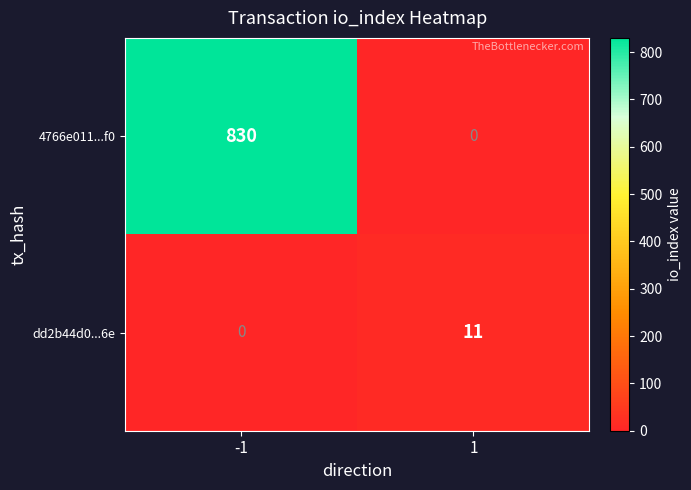

What is the average value of the 4766e011...f0 series?

415